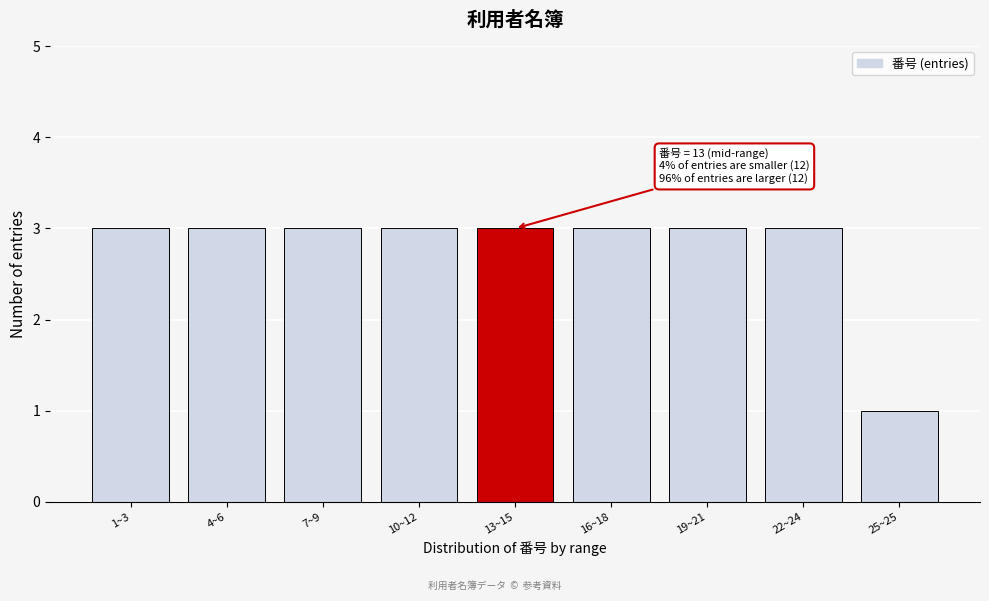

Reading left to right, extract all data points from this chart.

3	3	3	3	3	3	3	3	1